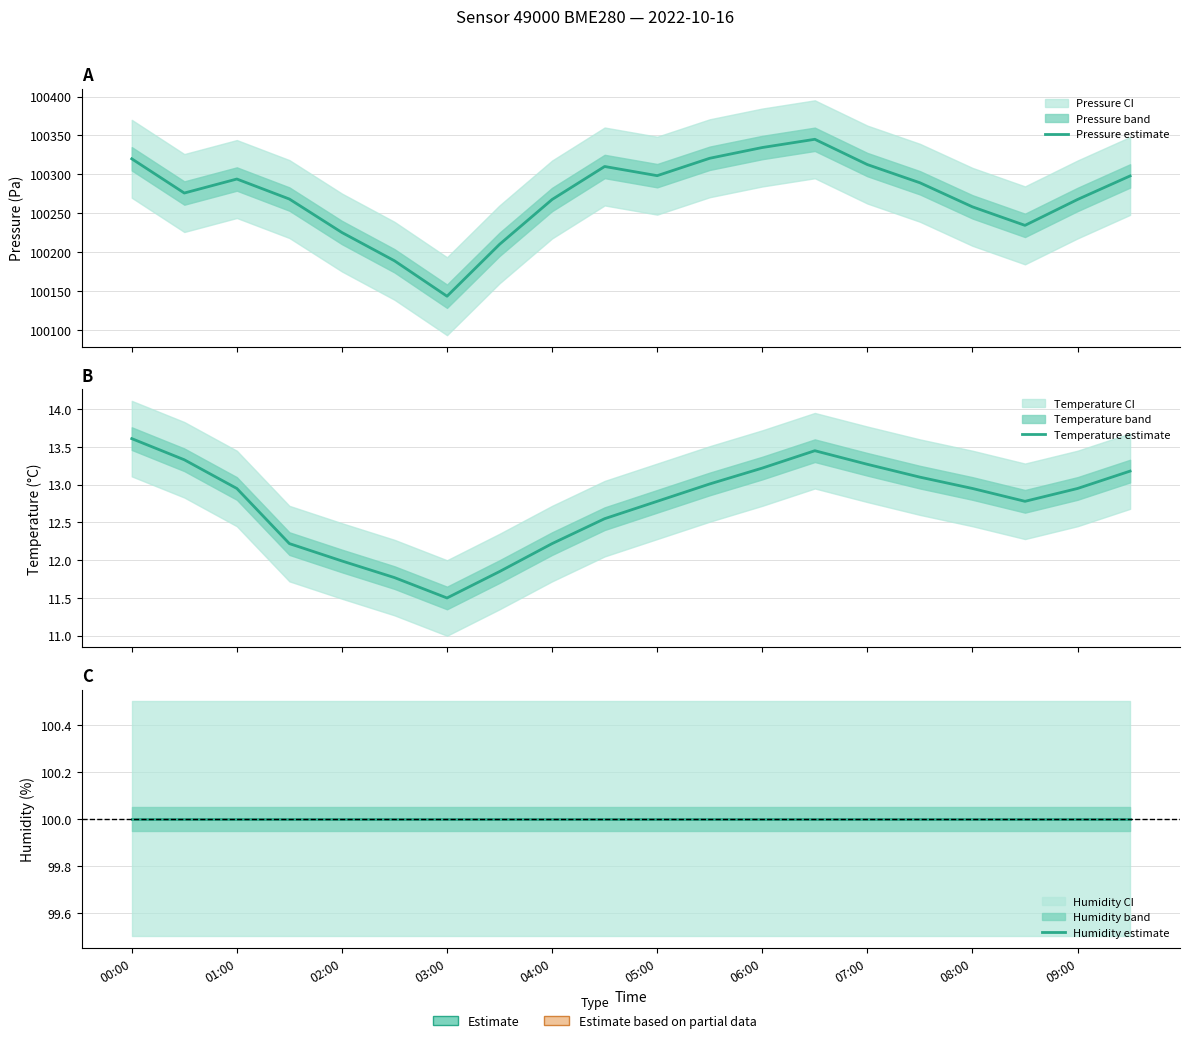

At how many categories does at least one series exceed 25632?

20